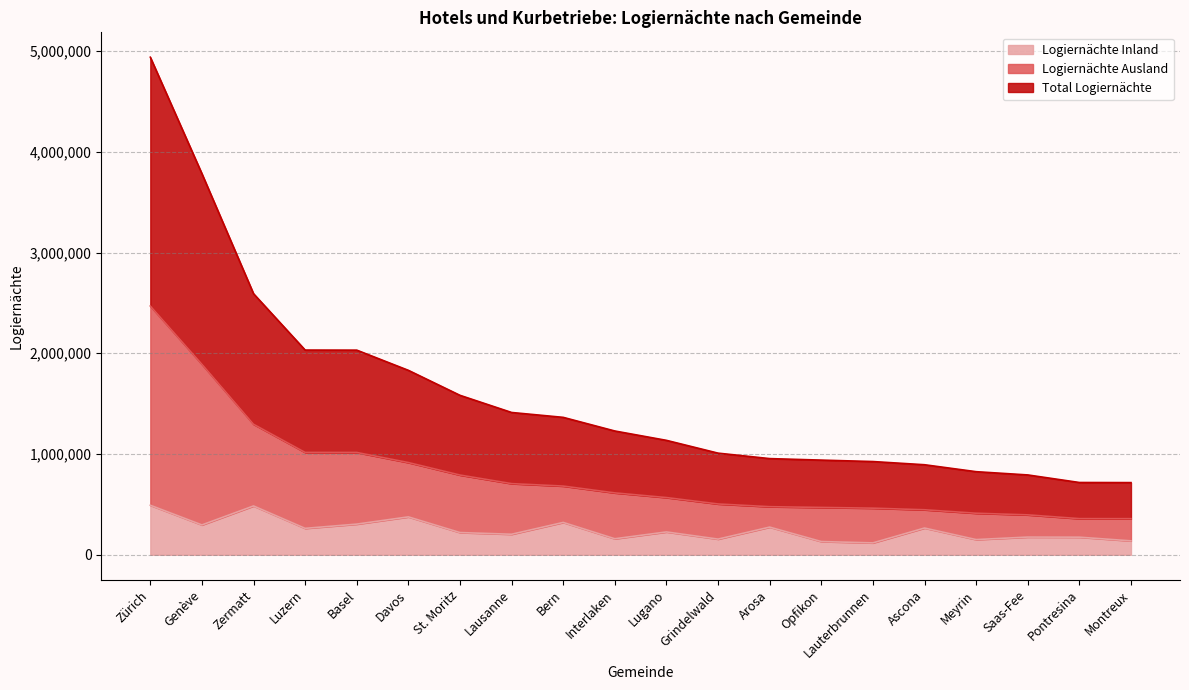

What is the label of the 2nd point from the left?

Genève